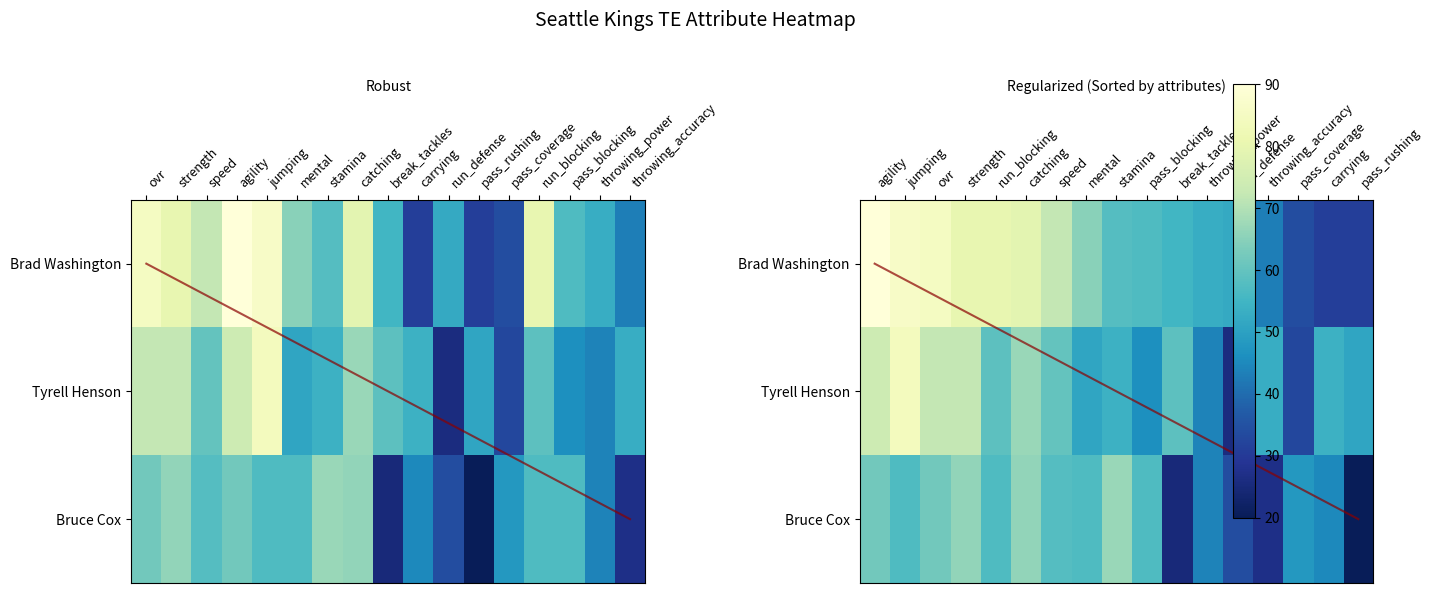

True or false: Brad Washington has a value of 34 at speed.

False